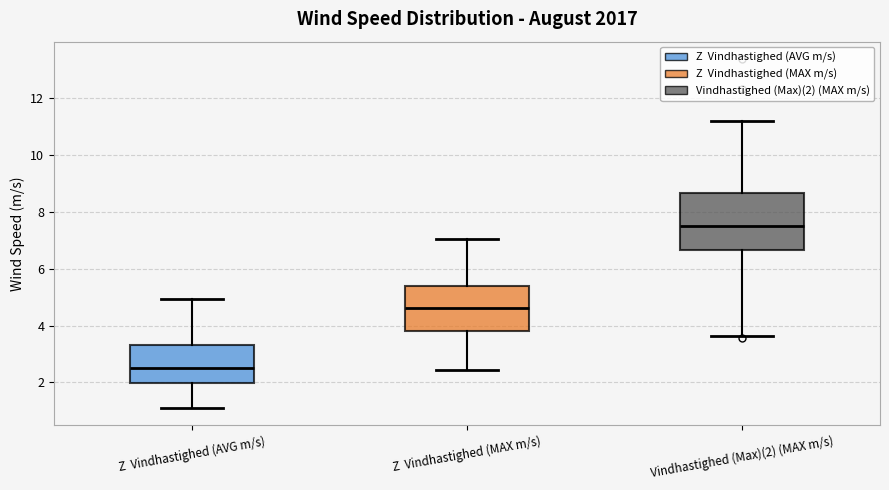

Where is the upper edge of the box for Vindhastighed (Max)(2) (MAX m/s) on the y-axis? The values are not printed on the chart, so give them approximately, as read against the axis.

8.6